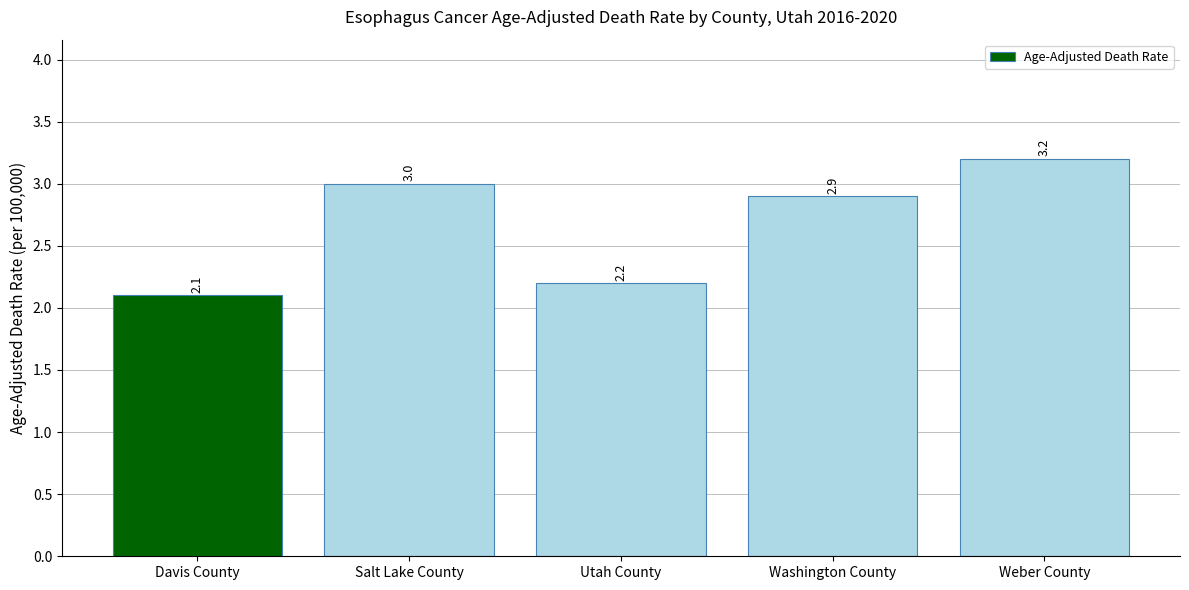

What is the maximum value shown in the chart?

3.2